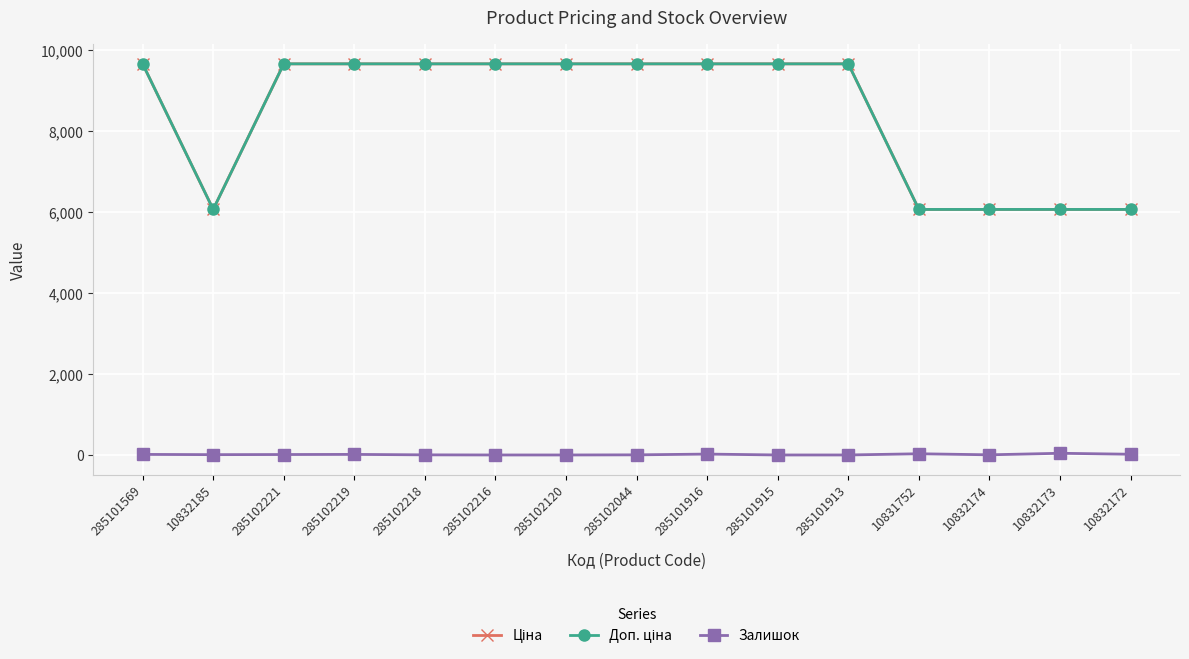

At which label does Ціна first exceed 9664?

285101569